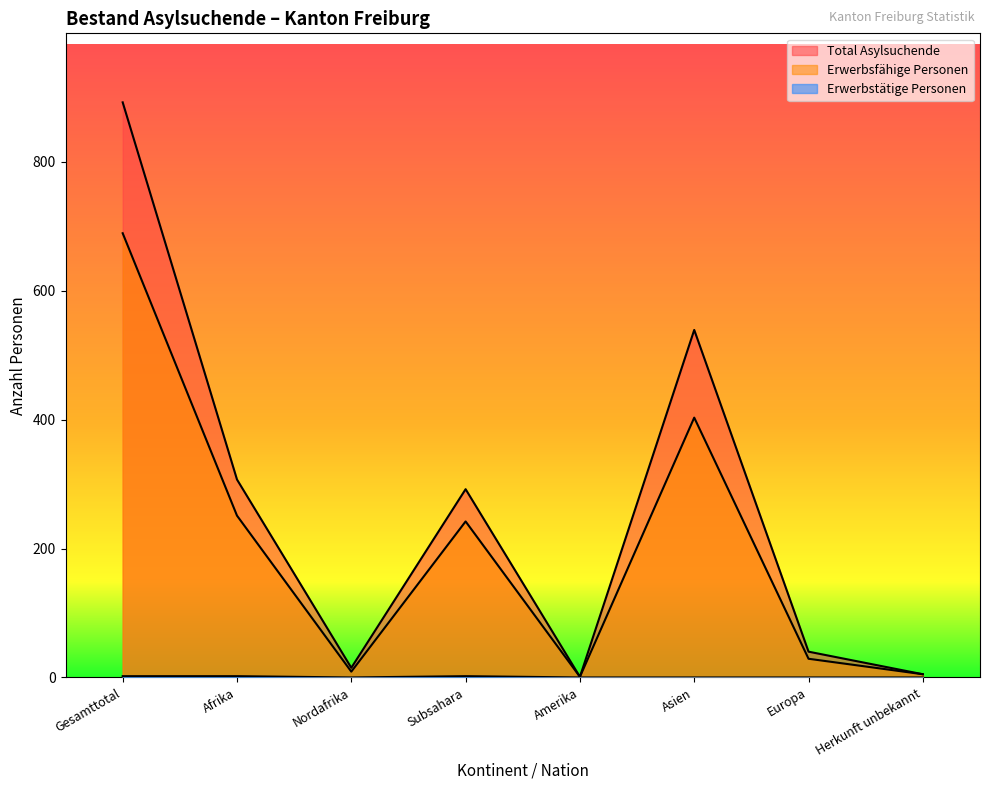

Which label corresponds to the largest value in the chart?

Gesamttotal